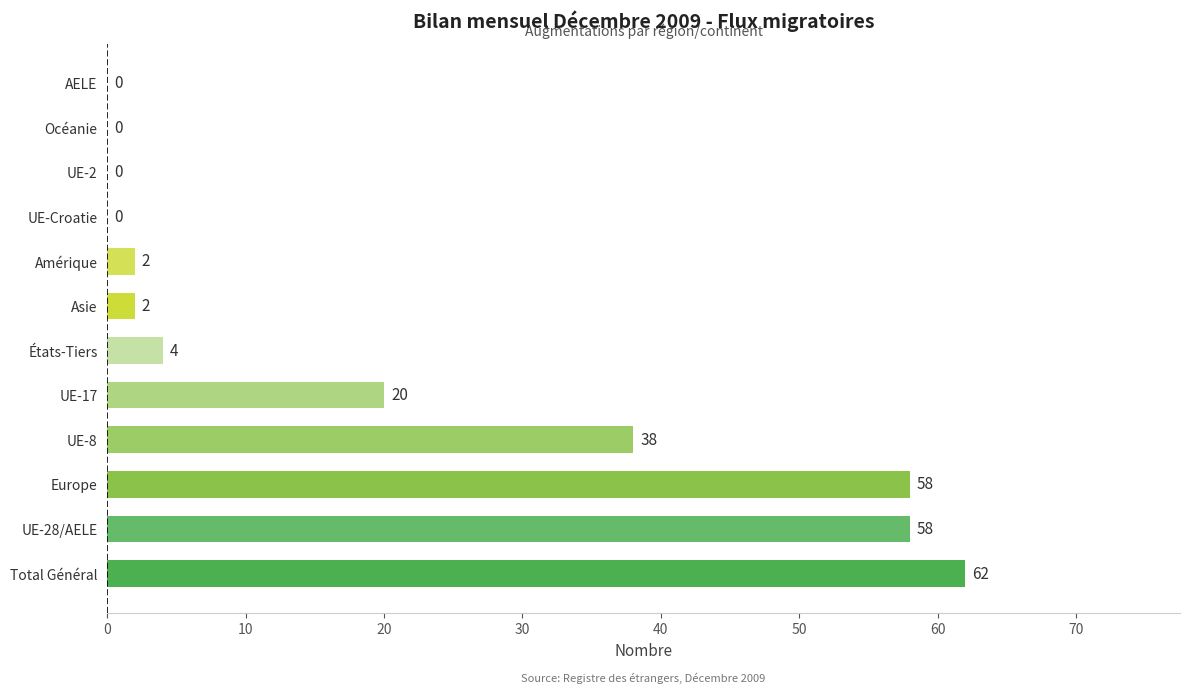

How many positive values are there?

8